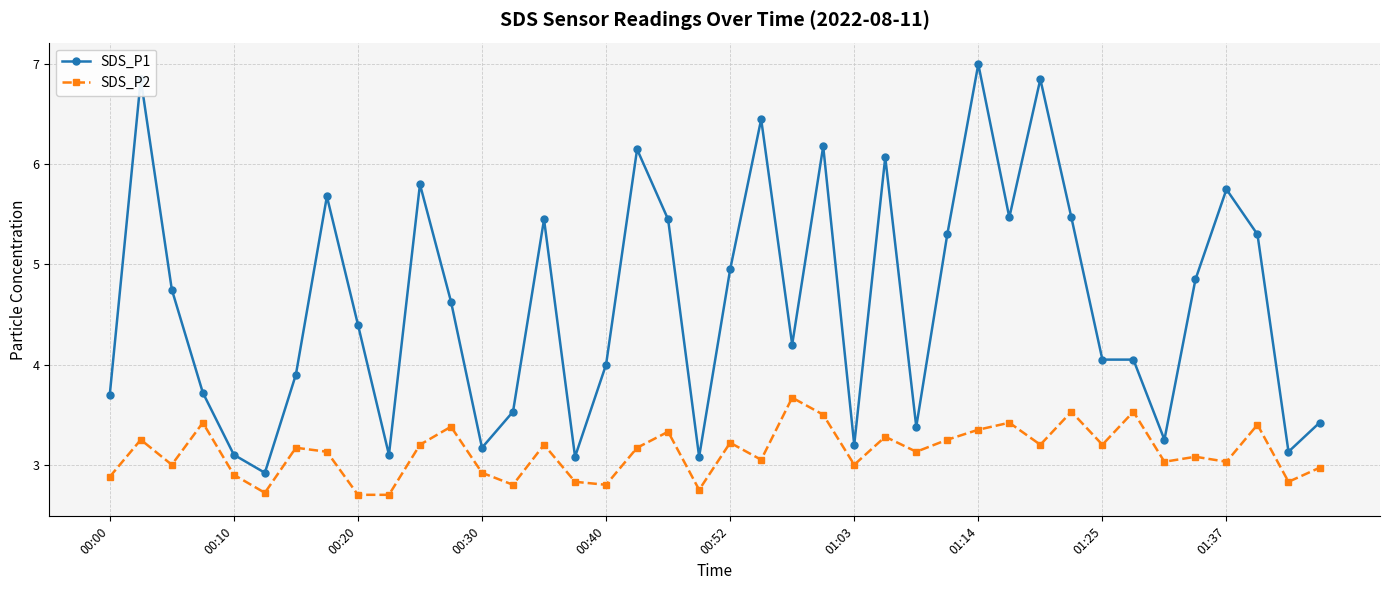

What is the sum of all SDS_P1 values?

184.8